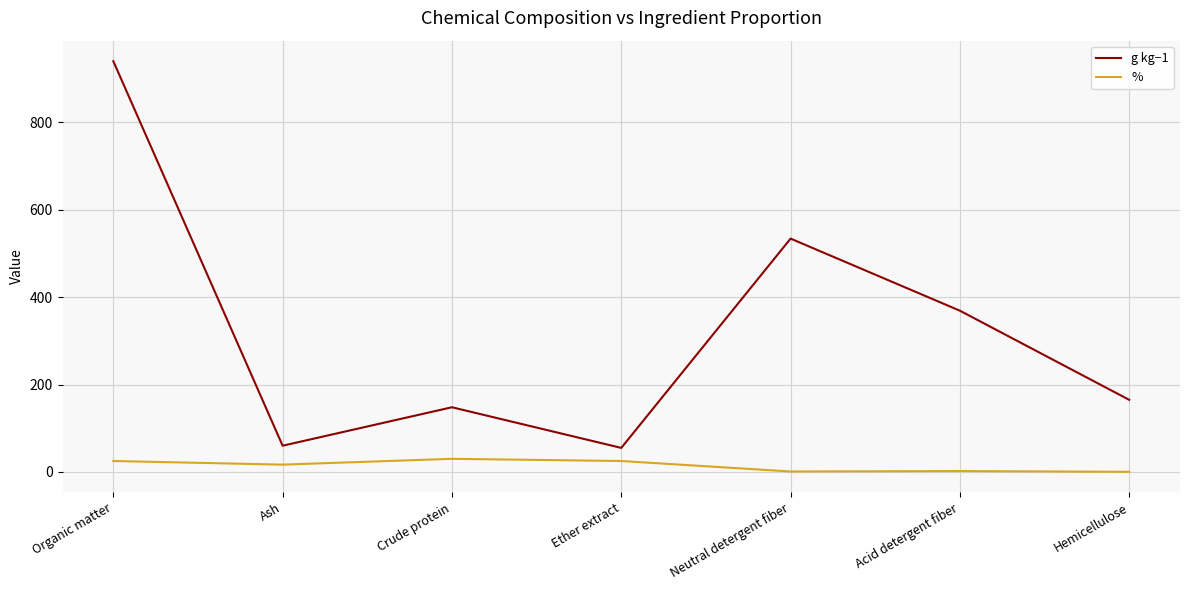

At which label does g kg−1 reach its peak?

Organic matter